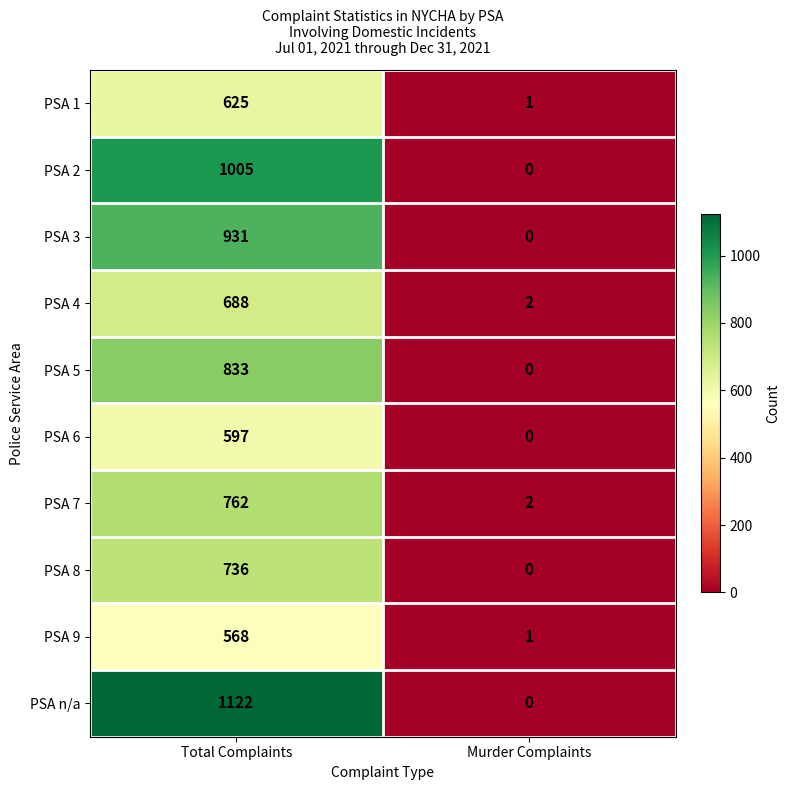

What is the difference between the PSA 8 values at Total Complaints and Murder Complaints?

736